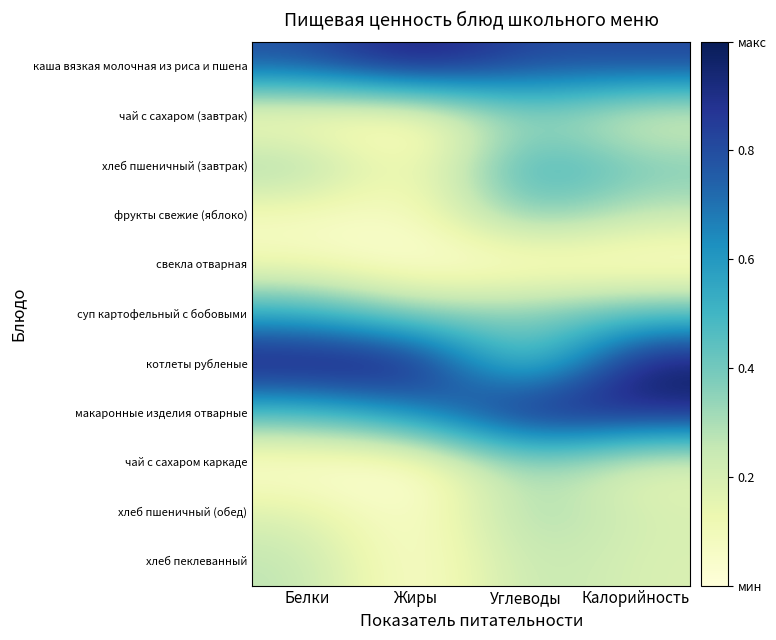

Between Углеводы and Белки, which is larger?

Углеводы